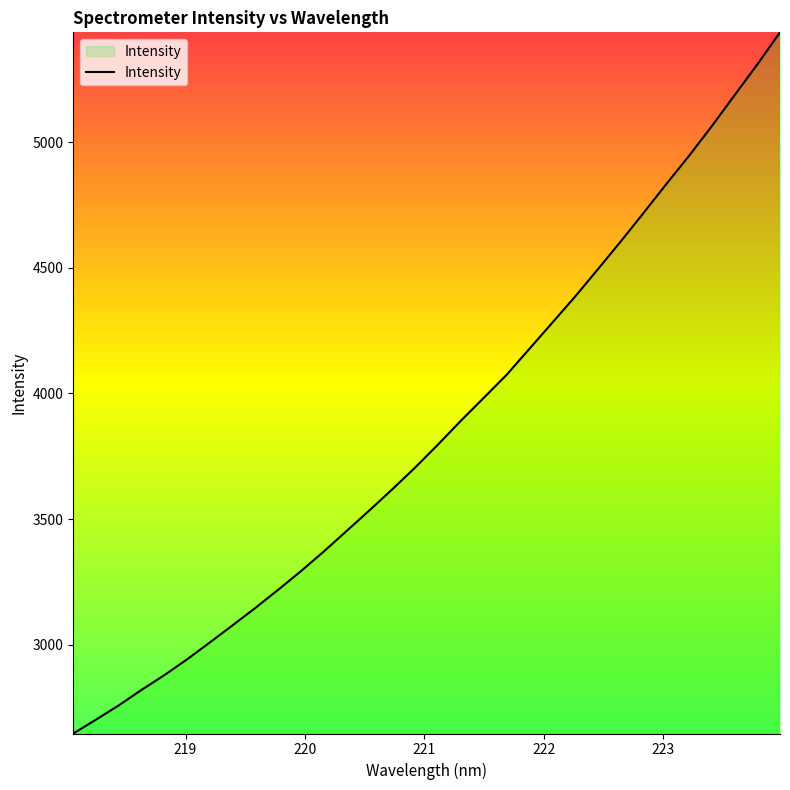

What is the minimum value shown in the chart?

2646.5